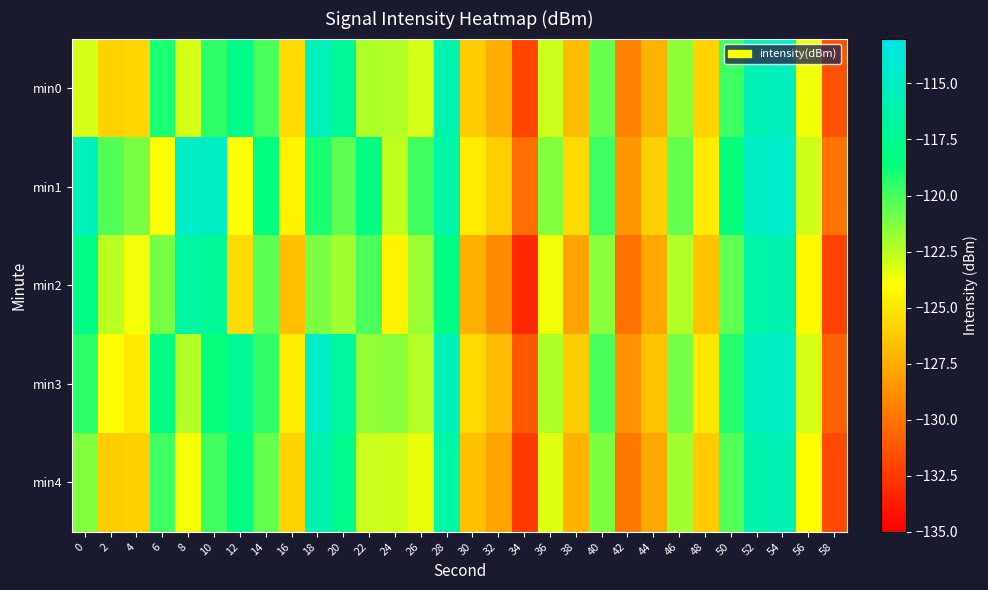

Reading right to left, extract all data points from this chart.

min0: 58=-131.5	56=-123.7	54=-115.2	52=-115.7	50=-119.8	48=-125.8	46=-121.6	44=-127.2	42=-129.3	40=-120.7	38=-126.9	36=-122.9	34=-132.0	32=-127.5	30=-126.2	28=-116.0	26=-123.1	24=-122.3	22=-122.2	20=-117.3	18=-115.4	16=-125.6	14=-120.1	12=-118.0	10=-119.5	8=-123.1	6=-119.0	4=-125.8	2=-125.9	0=-123.1
min1: 58=-130.0	56=-122.9	54=-114.5	52=-114.8	50=-118.6	48=-124.9	46=-120.7	44=-126.0	42=-128.4	40=-119.8	38=-125.6	36=-121.3	34=-130.2	32=-126.1	30=-124.8	28=-116.4	26=-119.9	24=-122.7	22=-118.3	20=-120.5	18=-119.0	16=-124.5	14=-118.5	12=-124.0	10=-114.9	8=-114.6	6=-124.0	4=-121.2	2=-120.3	0=-115.4
min2: 58=-132.1	56=-124.3	54=-115.9	52=-116.4	50=-120.6	48=-126.5	46=-122.3	44=-127.8	42=-130.1	40=-121.5	38=-127.9	36=-123.7	34=-133.2	32=-128.9	30=-127.4	28=-118.3	26=-121.8	24=-124.5	22=-120.1	20=-122.0	18=-121.2	16=-126.8	14=-120.4	12=-125.6	10=-117.3	8=-116.7	6=-121.0	4=-123.8	2=-122.5	0=-118.2
min3: 58=-130.8	56=-123.1	54=-114.7	52=-115.1	50=-119.3	48=-125.1	46=-121.0	44=-126.5	42=-128.7	40=-120.1	38=-126.2	36=-122.2	34=-131.3	32=-126.9	30=-125.6	28=-115.4	26=-122.4	24=-121.5	22=-121.6	20=-116.9	18=-114.8	16=-124.8	14=-119.6	12=-117.4	10=-118.7	8=-122.3	6=-118.2	4=-124.9	2=-124.1	0=-119.5
min4: 58=-131.9	56=-124.1	54=-115.7	52=-116.1	50=-120.3	48=-126.3	46=-122.0	44=-127.7	42=-129.8	40=-121.2	38=-127.3	36=-123.3	34=-132.5	32=-127.9	30=-126.7	28=-116.5	26=-123.5	24=-122.9	22=-122.8	20=-117.8	18=-115.9	16=-125.9	14=-120.7	12=-118.5	10=-119.9	8=-123.8	6=-119.8	4=-126.0	2=-126.2	0=-121.3